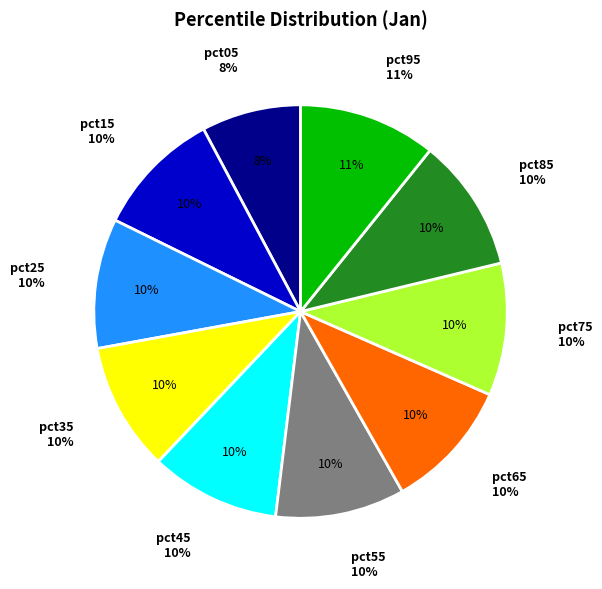

Is the sum of pct35 and pct75 greater than half?

No